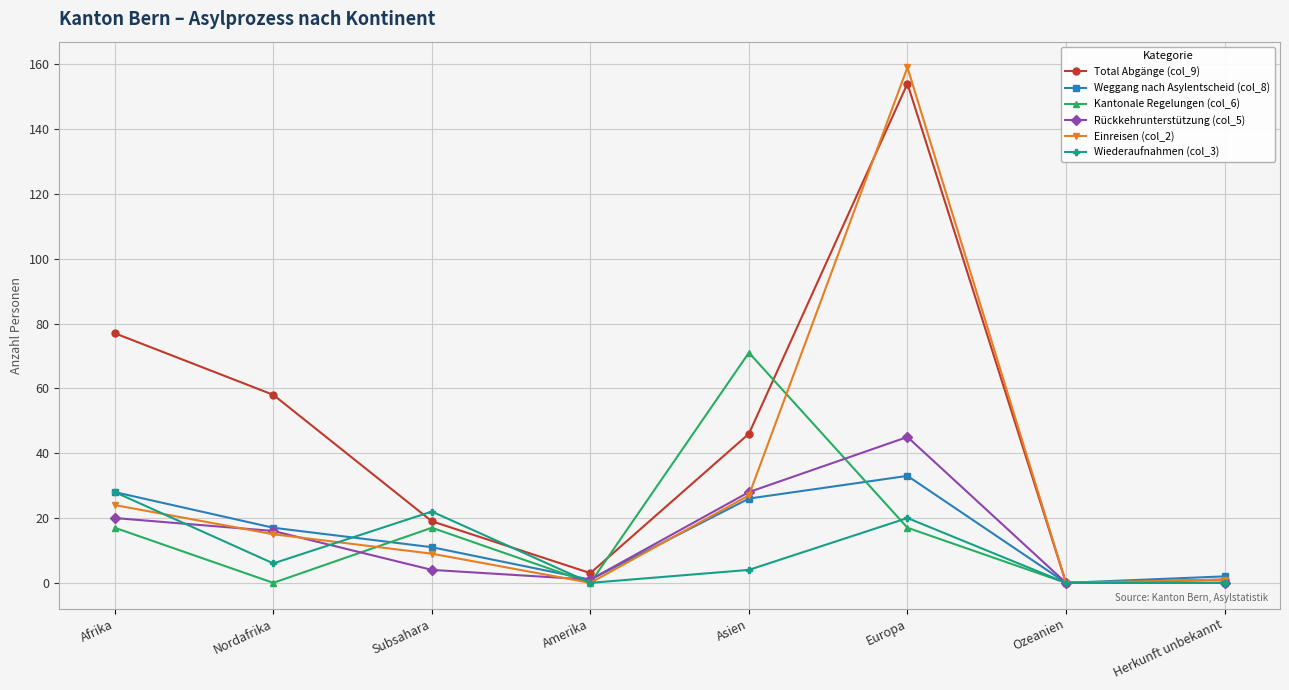

What is the total value across all series at Afrika?

194